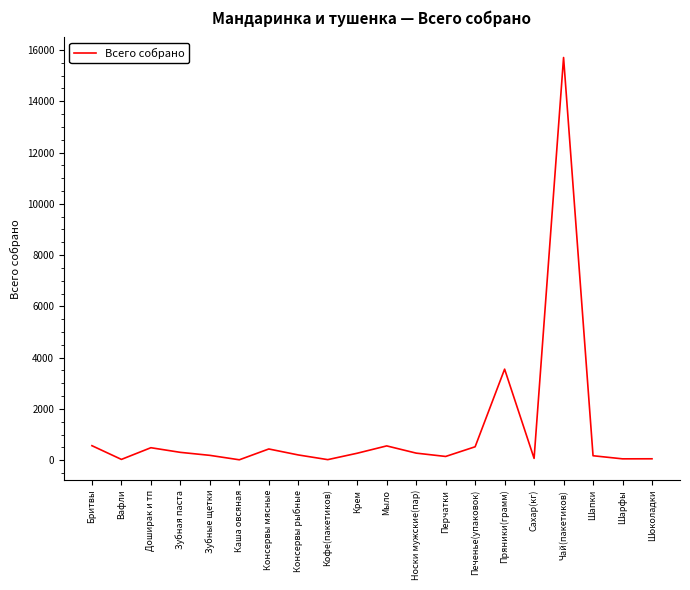

What is the maximum value shown in the chart?

15707.0